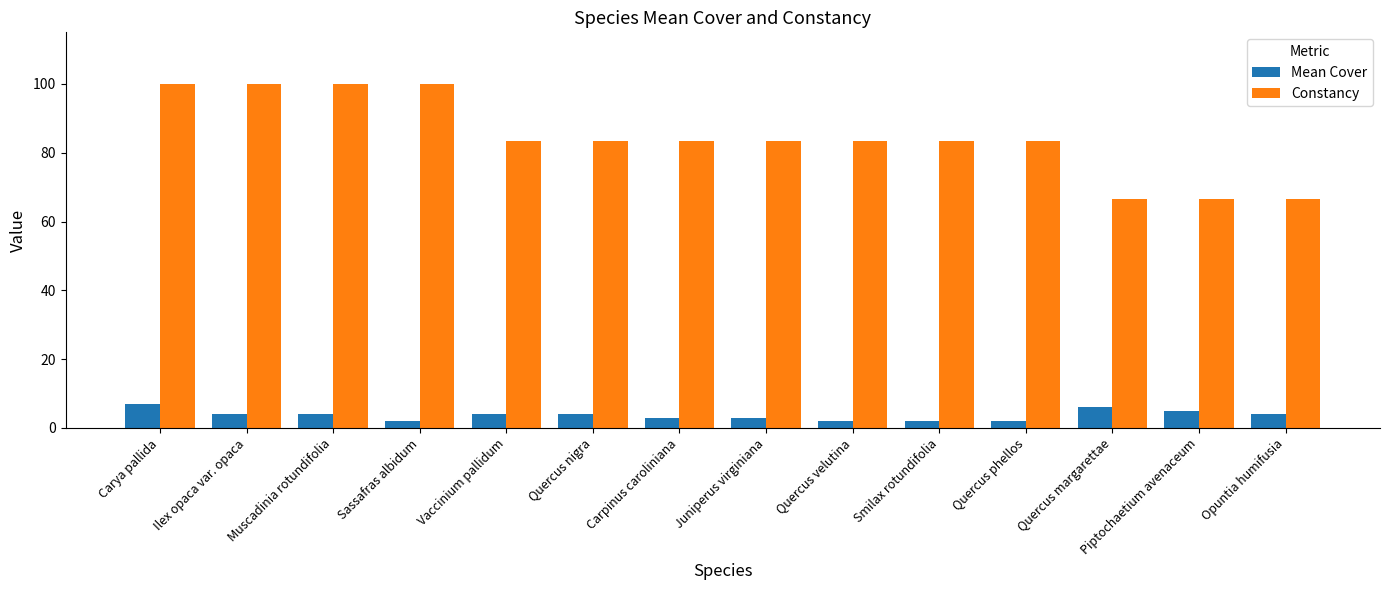

Reading left to right, list all the values displayed in this chart.

Mean Cover: Carya pallida=7.0	Ilex opaca var. opaca=4.0	Muscadinia rotundifolia=4.0	Sassafras albidum=2.0	Vaccinium pallidum=4.0	Quercus nigra=4.0	Carpinus caroliniana=3.0	Juniperus virginiana=3.0	Quercus velutina=2.0	Smilax rotundifolia=2.0	Quercus phellos=2.0	Quercus margarettae=6.0	Piptochaetium avenaceum=5.0	Opuntia humifusia=4.0
Constancy: Carya pallida=100.0	Ilex opaca var. opaca=100.0	Muscadinia rotundifolia=100.0	Sassafras albidum=100.0	Vaccinium pallidum=83.3	Quercus nigra=83.3	Carpinus caroliniana=83.3	Juniperus virginiana=83.3	Quercus velutina=83.3	Smilax rotundifolia=83.3	Quercus phellos=83.3	Quercus margarettae=66.7	Piptochaetium avenaceum=66.7	Opuntia humifusia=66.7